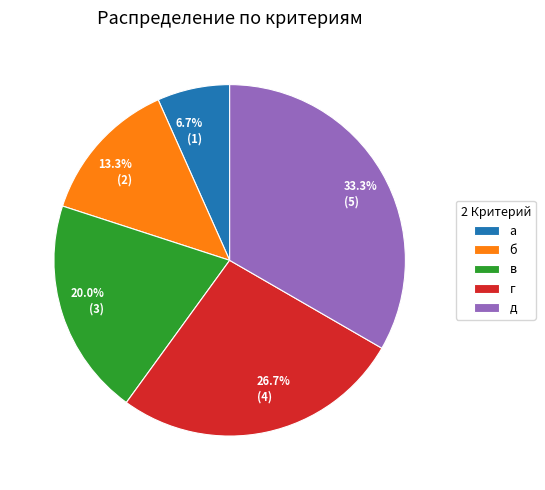

To the nearest percent, what is the difference between the в and д slice percentages?

13%